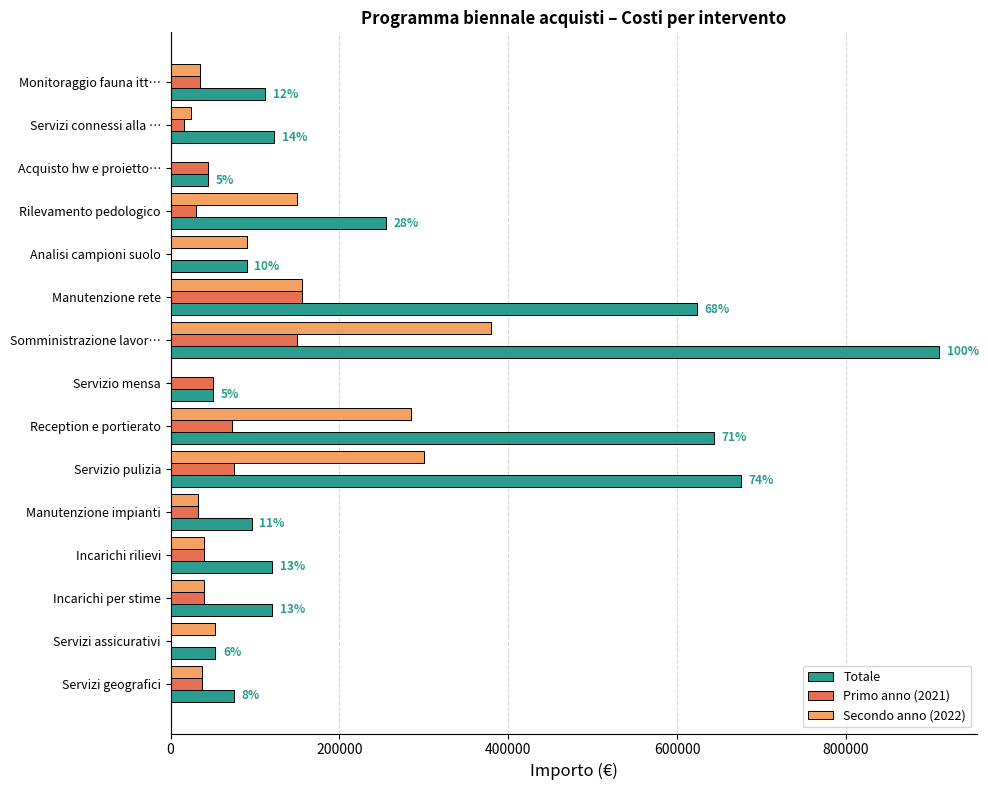

Is it true that Totale equals 90000.0 at Analisi campioni suolo?

True